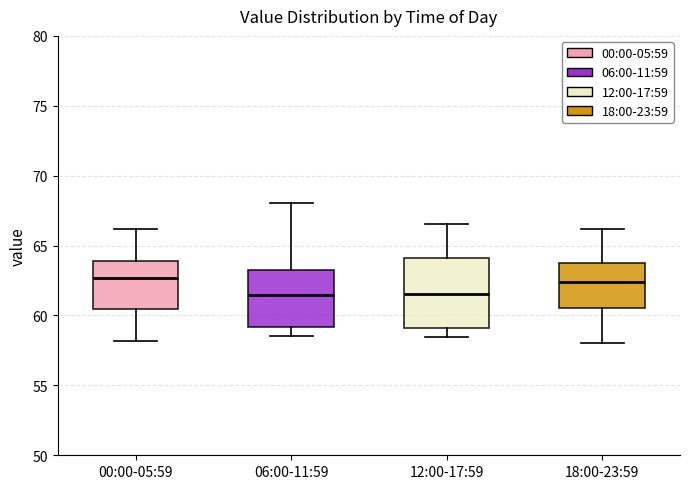

Comparing the boxes themselves (not the whiskers), which one is the tallest?

12:00-17:59